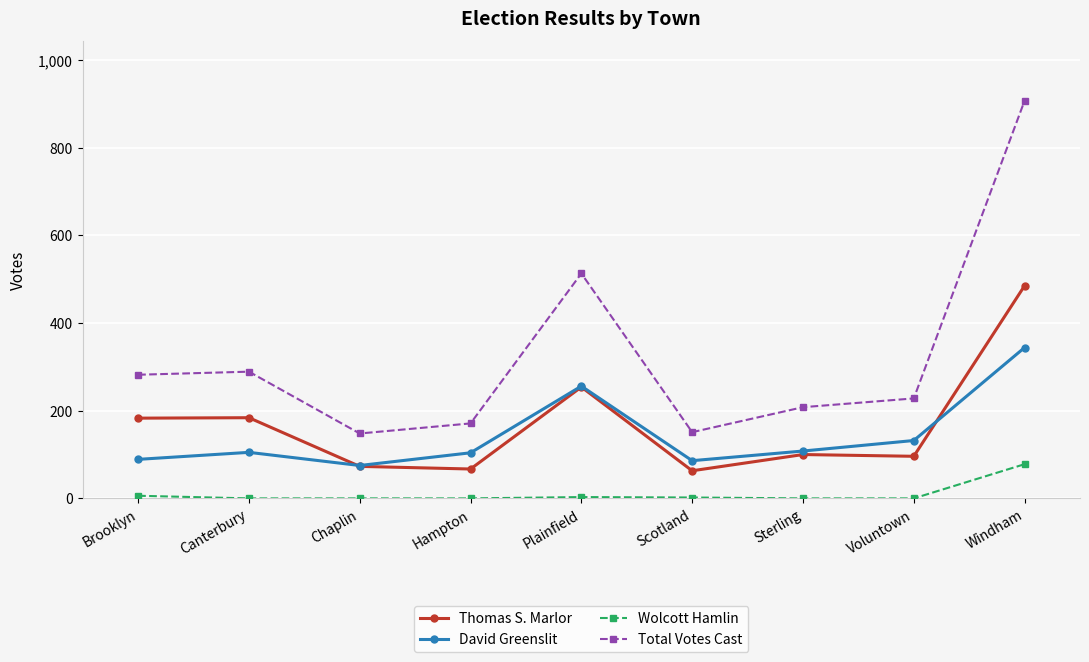

How many lines are shown in the chart?

4